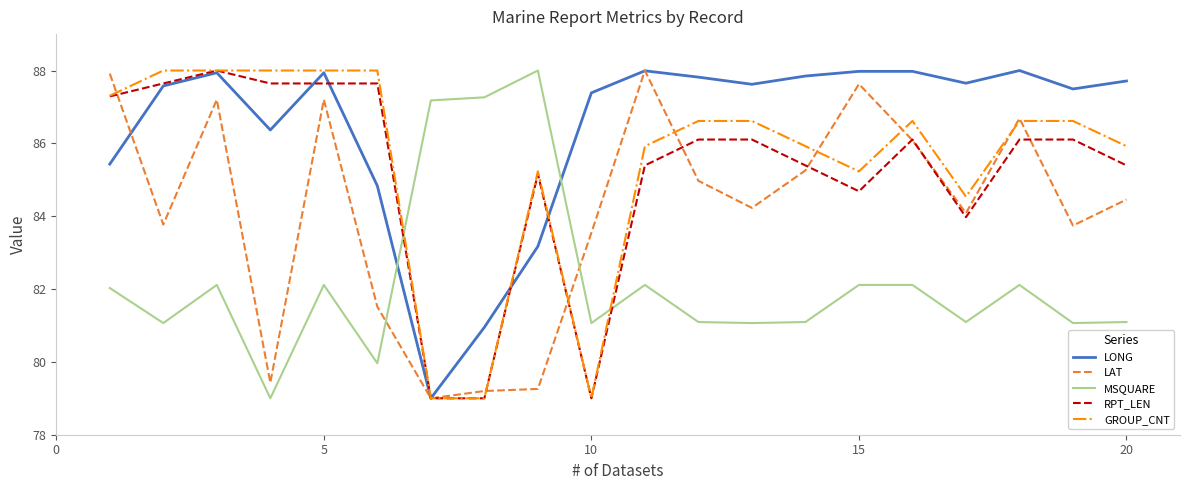

Which series has the largest total across all categories?

LONG